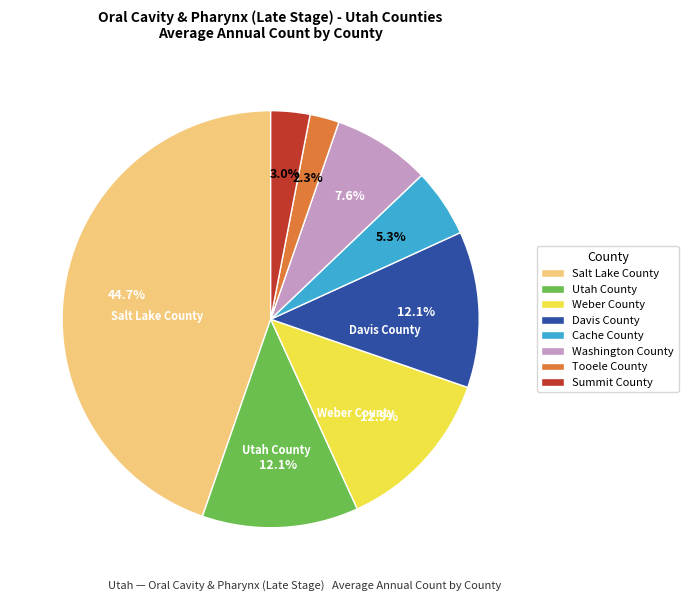

Combined, what portion of the pie is Tooele County and Davis County?

14.4%